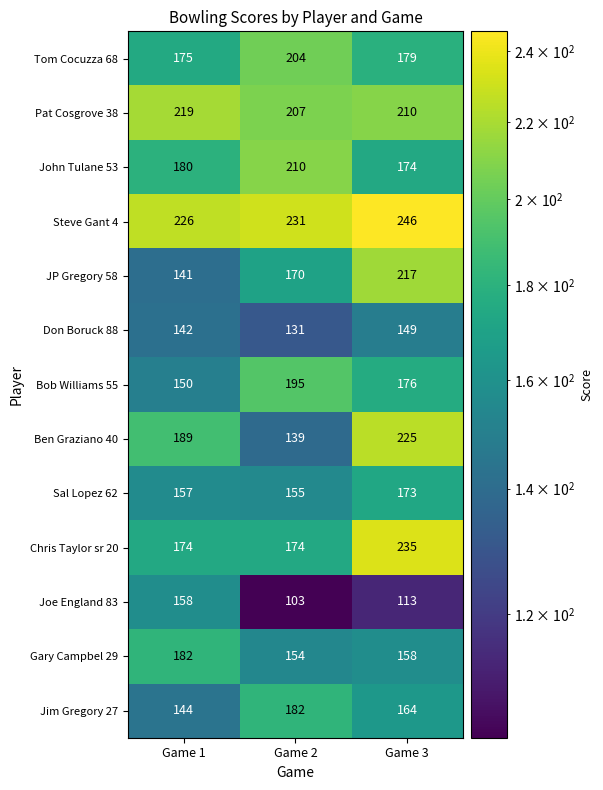

Rank the series at Game 3 from highest to lowest value.

Steve Gant 4, Chris Taylor sr 20, Ben Graziano 40, JP Gregory 58, Pat Cosgrove 38, Tom Cocuzza 68, Bob Williams 55, John Tulane 53, Sal Lopez 62, Jim Gregory 27, Gary Campbel 29, Don Boruck 88, Joe England 83